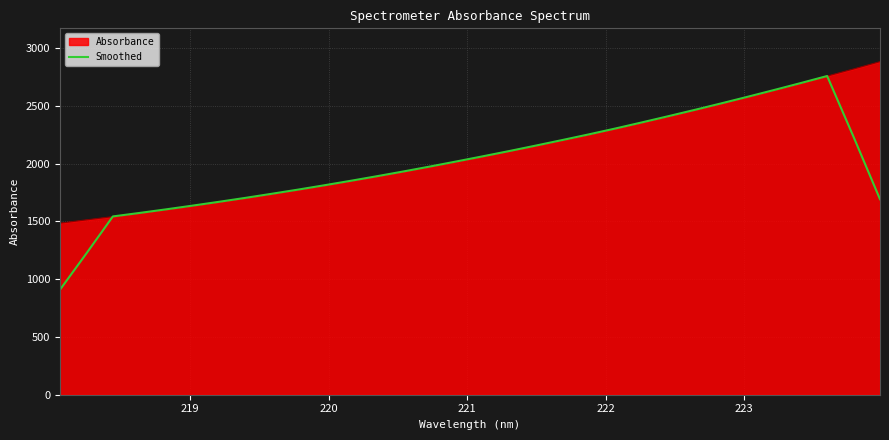

What is the minimum value for Smoothed?

908.2